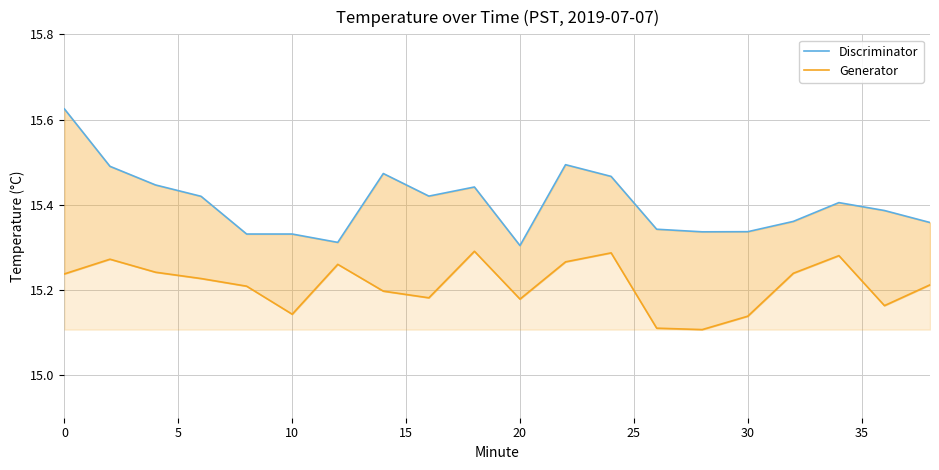

Reading right to left, transcribe all the data shown in this chart.

Discriminator: 15.4	15.4	15.4	15.4	15.3	15.3	15.3	15.5	15.5	15.3	15.4	15.4	15.5	15.3	15.3	15.3	15.4	15.4	15.5	15.6
Generator: 15.2	15.2	15.3	15.2	15.1	15.1	15.1	15.3	15.3	15.2	15.3	15.2	15.2	15.3	15.1	15.2	15.2	15.2	15.3	15.2